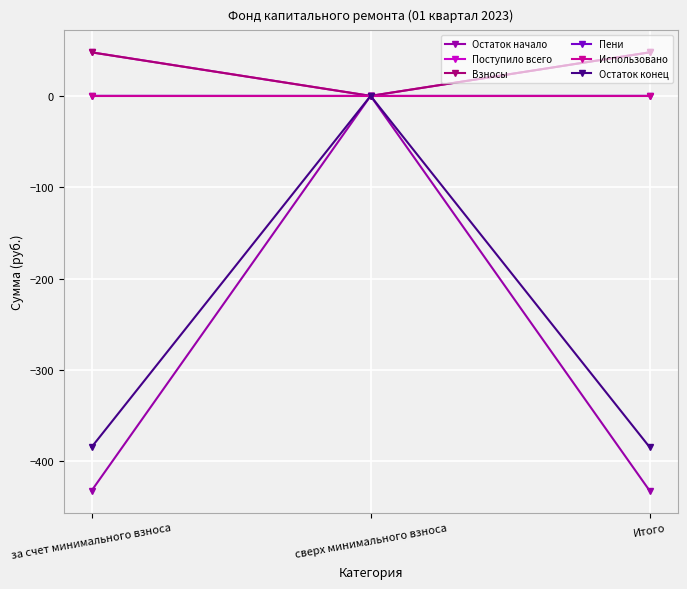

What is the label of the 3rd point from the right?

за счет минимального взноса